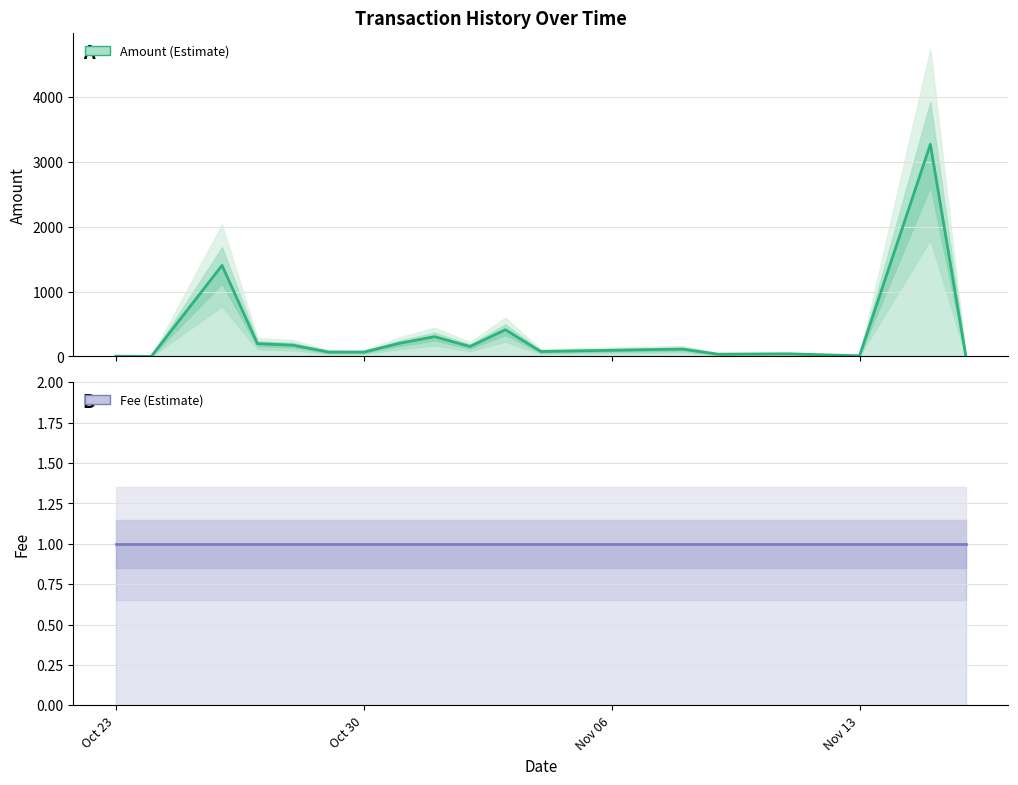

True or false: the data shows 202.1 at 2016-10-31.

True